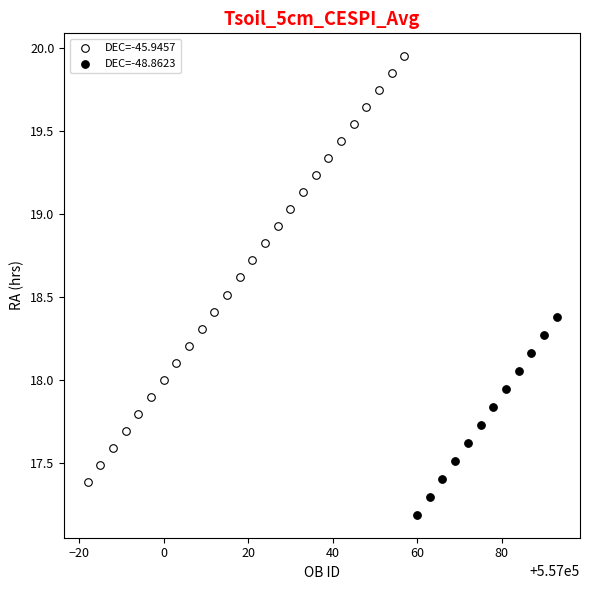

Which series has the widest spread of Y values?

DEC=-45.9457